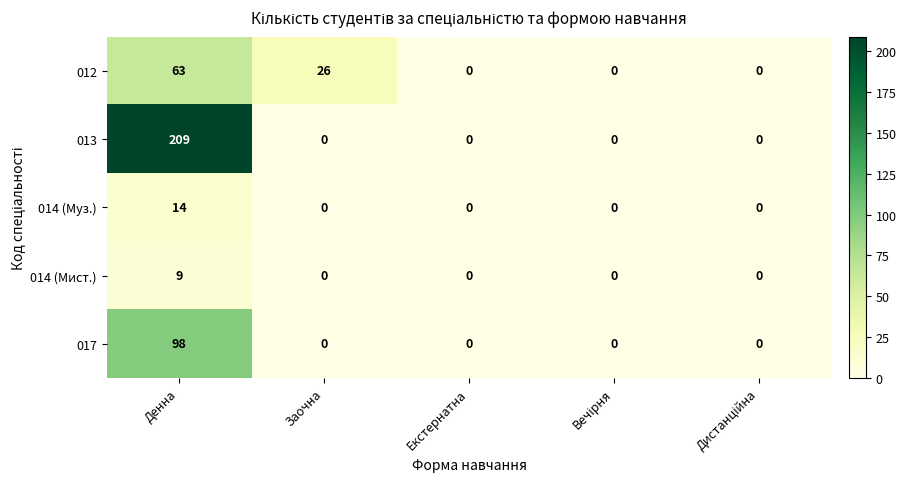

Reading left to right, transcribe all the data shown in this chart.

012: 63	26	0	0	0
013: 209	0	0	0	0
014 (Муз.): 14	0	0	0	0
014 (Мист.): 9	0	0	0	0
017: 98	0	0	0	0